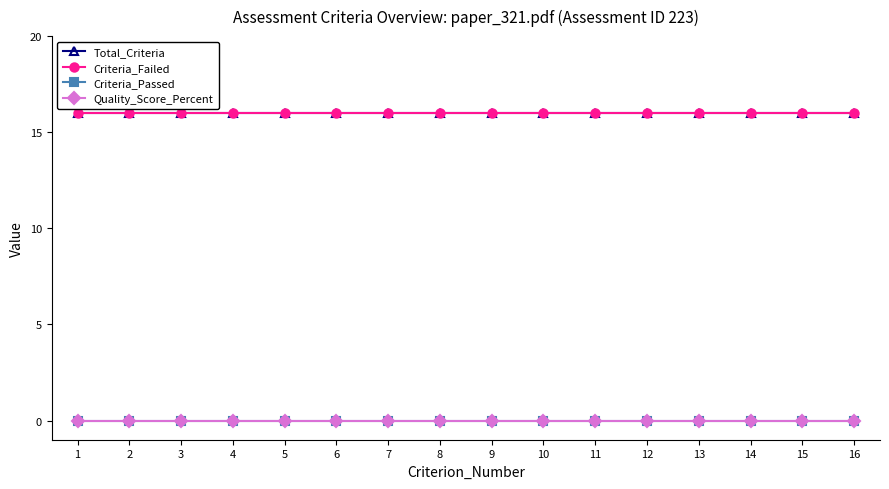

Reading left to right, list all the values displayed in this chart.

Total_Criteria: 1=16	2=16	3=16	4=16	5=16	6=16	7=16	8=16	9=16	10=16	11=16	12=16	13=16	14=16	15=16	16=16
Criteria_Failed: 1=16	2=16	3=16	4=16	5=16	6=16	7=16	8=16	9=16	10=16	11=16	12=16	13=16	14=16	15=16	16=16
Criteria_Passed: 1=0	2=0	3=0	4=0	5=0	6=0	7=0	8=0	9=0	10=0	11=0	12=0	13=0	14=0	15=0	16=0
Quality_Score_Percent: 1=0	2=0	3=0	4=0	5=0	6=0	7=0	8=0	9=0	10=0	11=0	12=0	13=0	14=0	15=0	16=0